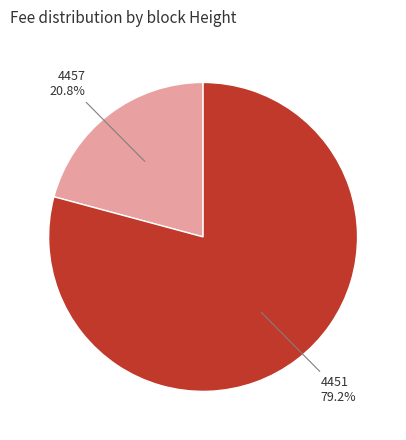

To the nearest percent, what is the average slice percentage?

50%